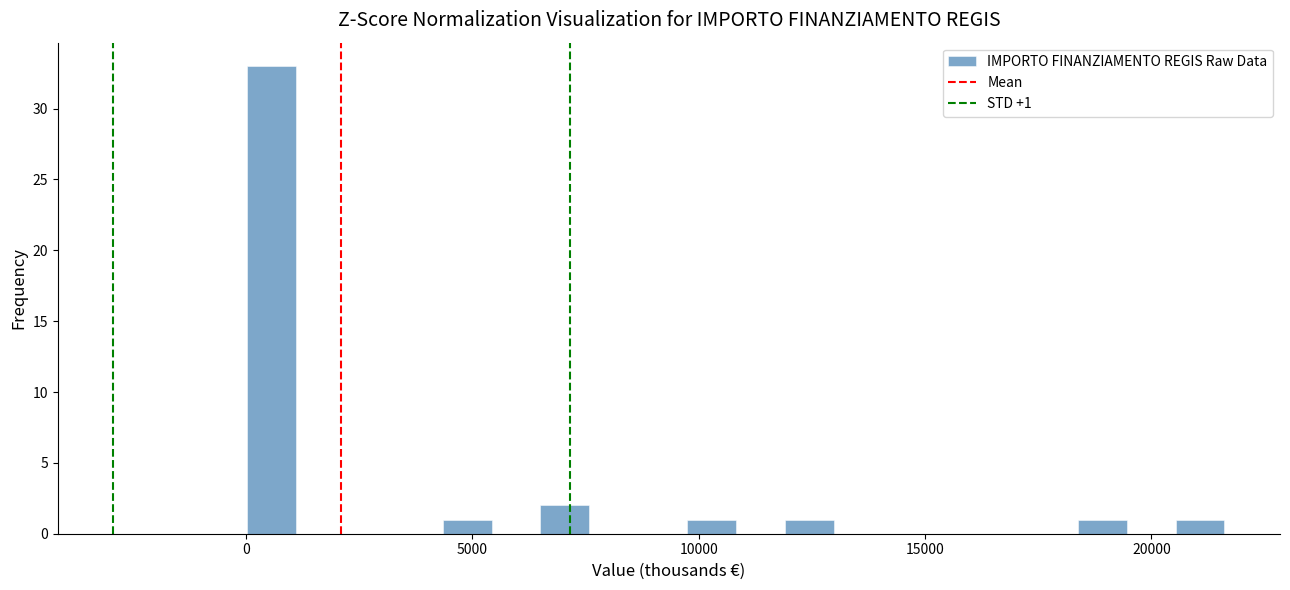

Around what value on the x-axis is the tallest bar? Give the approximate position of its centre, as read against the axis.

500